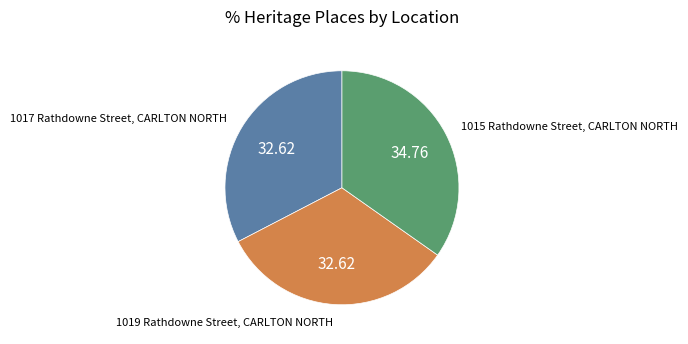

Which category has the biggest portion of the pie?

1015 Rathdowne Street, CARLTON NORTH